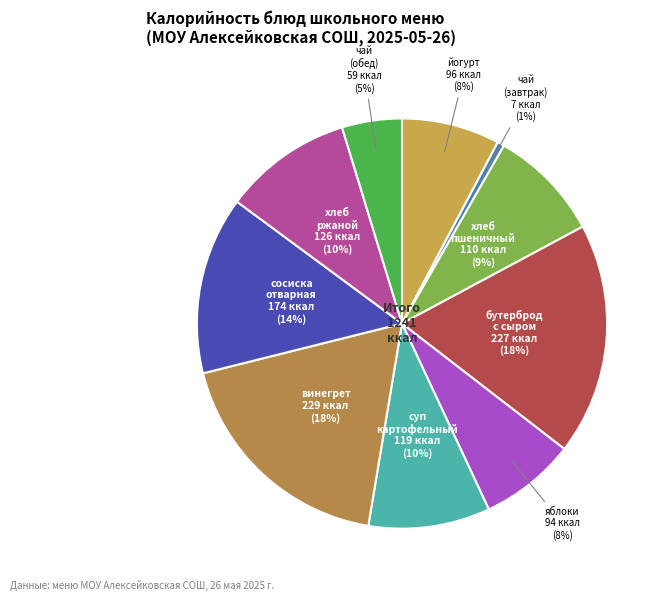

What percentage is the хлеб пшеничный slice, to the nearest percent?

9%